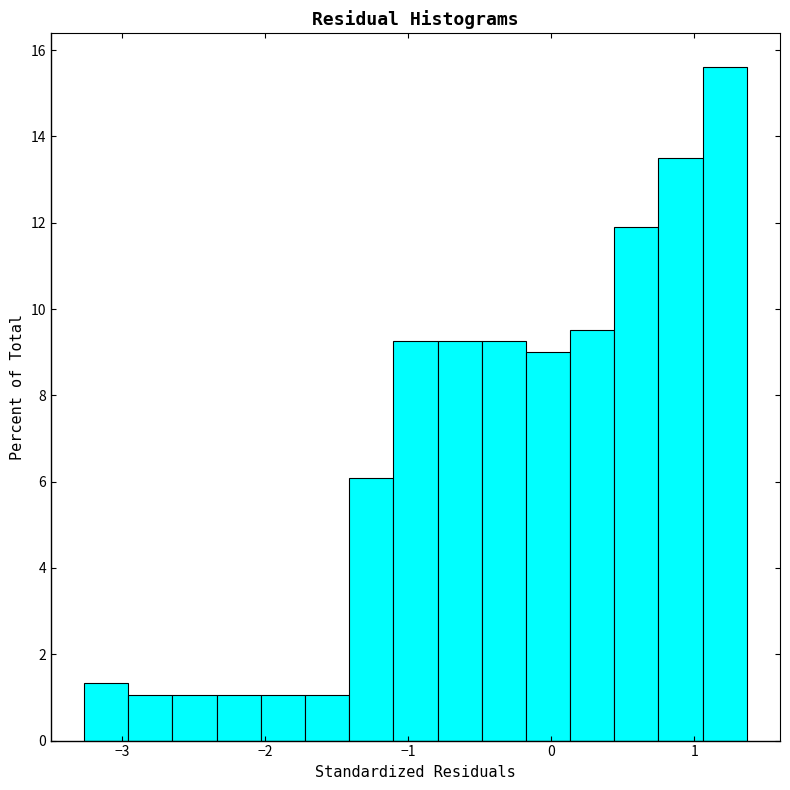

Around what value on the x-axis is the tallest bar? Give the approximate position of its centre, as read against the axis.

1.2